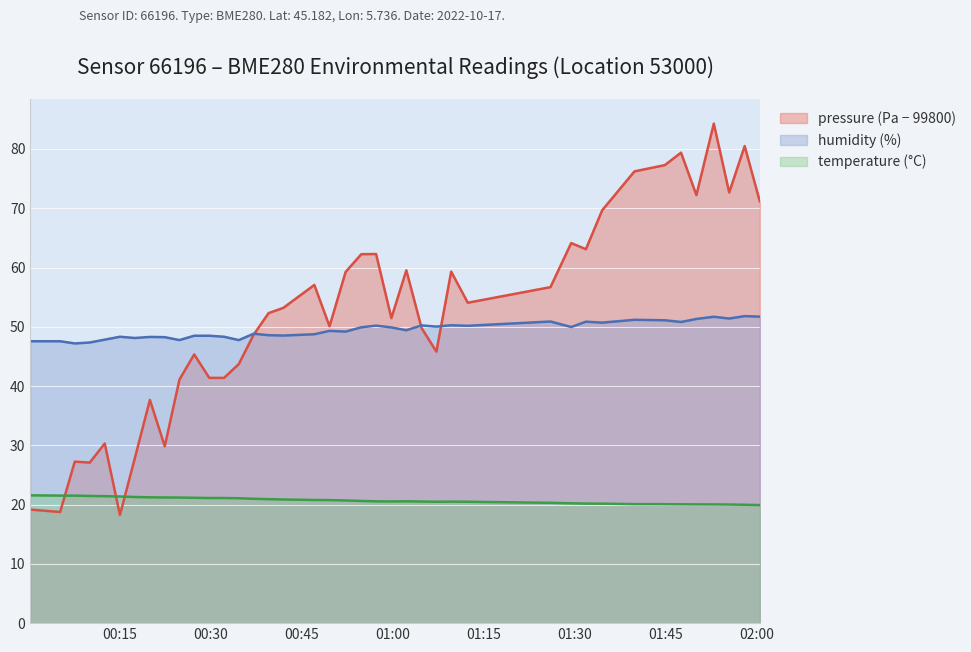

Which series has the widest spread of values?

pressure (Pa − 99800)